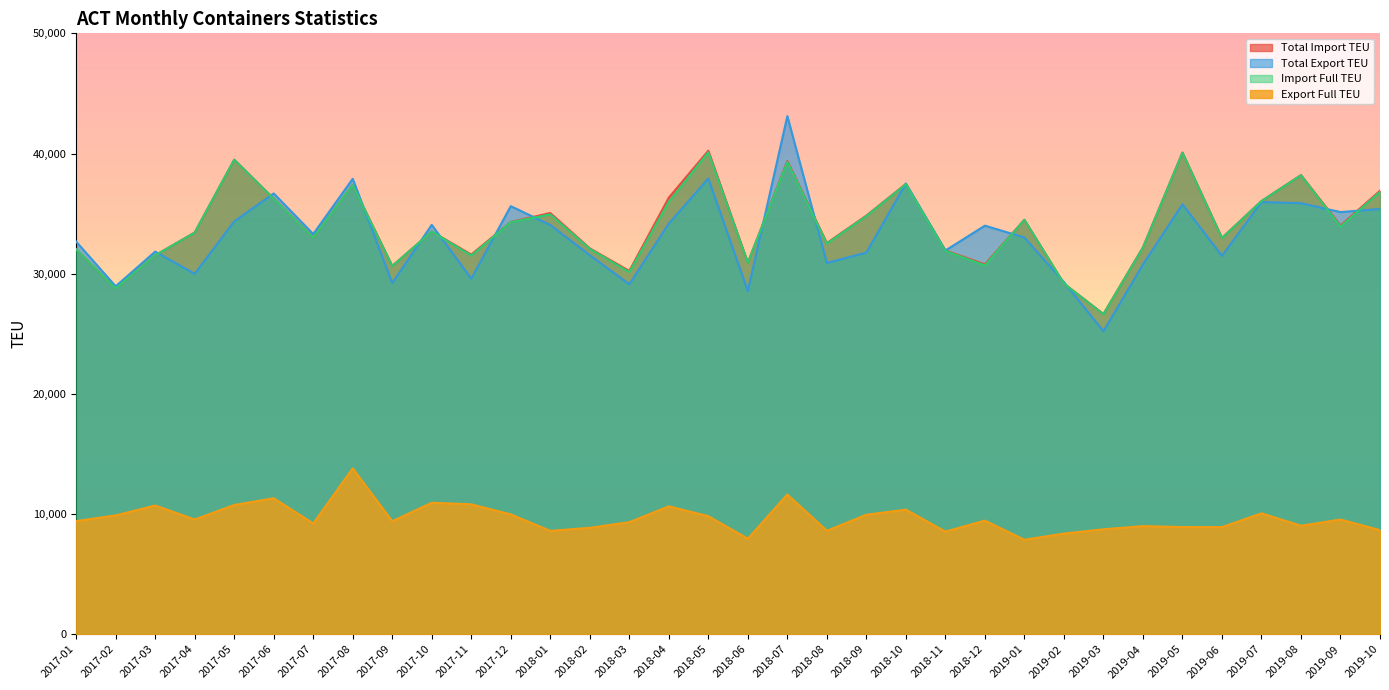

Does the chart have visible grid lines?

No